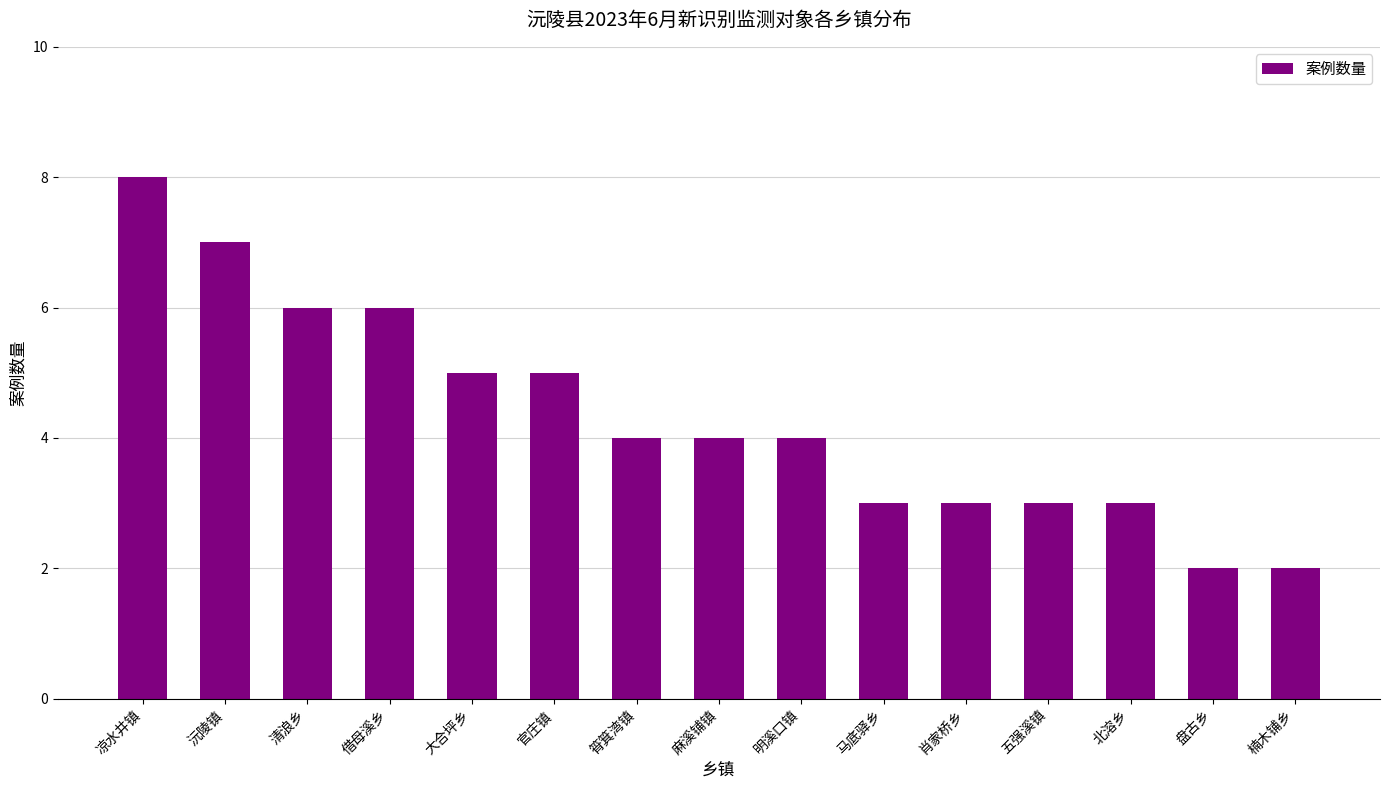

What is the ratio of the value at 借母溪乡 to the value at 五强溪镇?

2.0